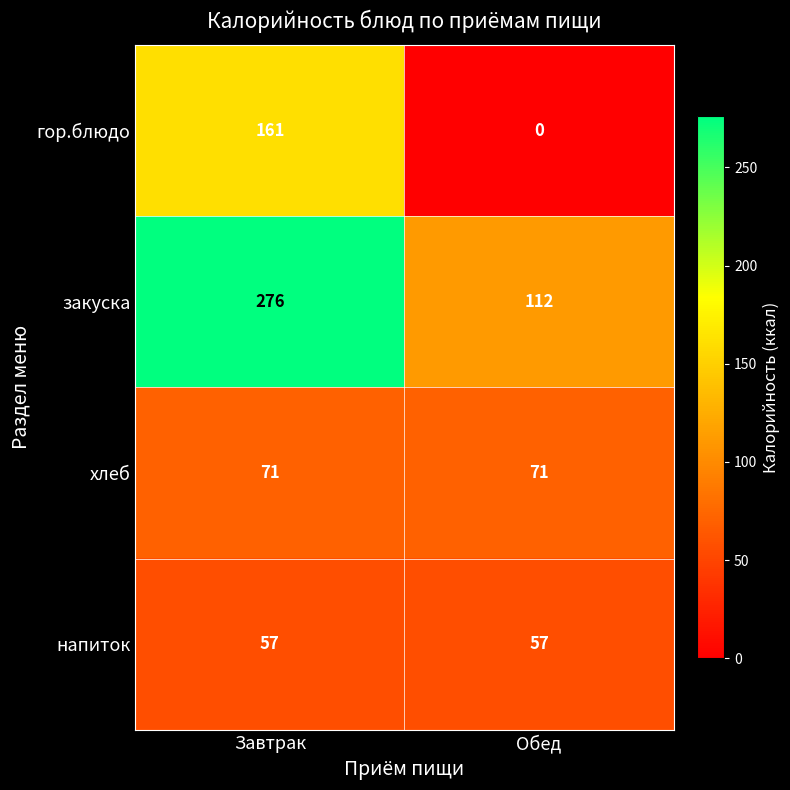

What is the difference between the highest and lowest values at Завтрак?

219